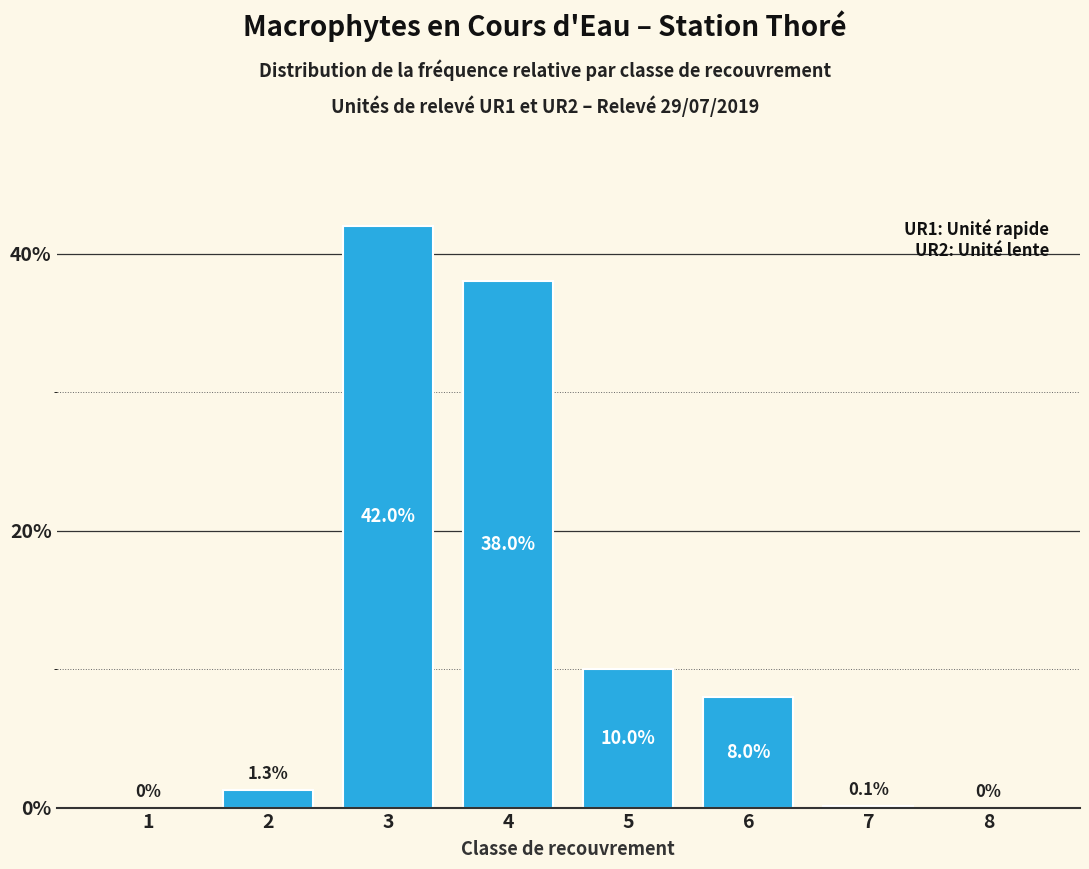

Reading right to left, extract all data points from this chart.

8=0.0	7=0.1	6=8.0	5=10.0	4=38.0	3=42.0	2=1.3	1=0.0